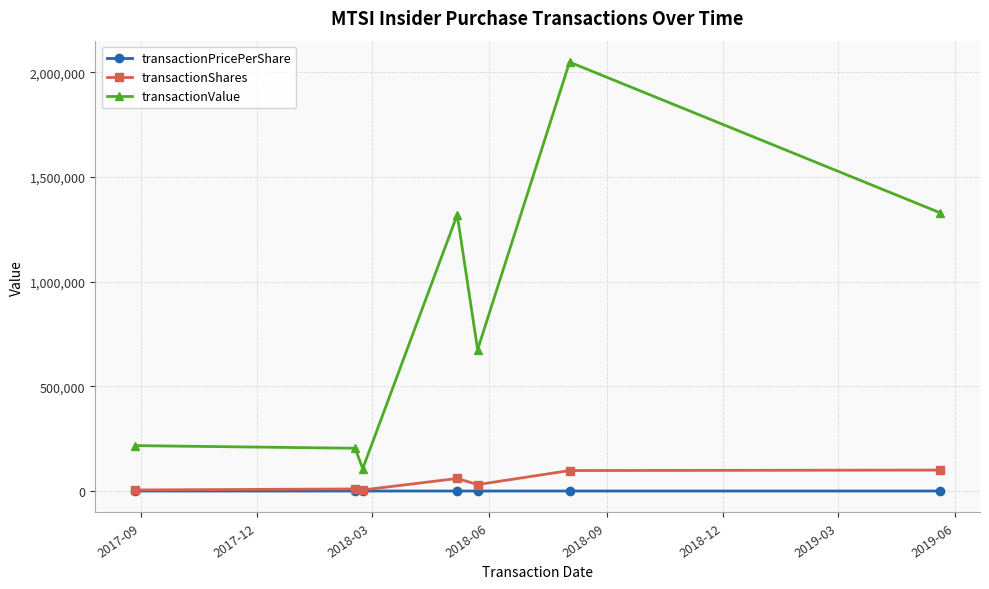

True or false: transactionPricePerShare and transactionValue cross at least once.

False